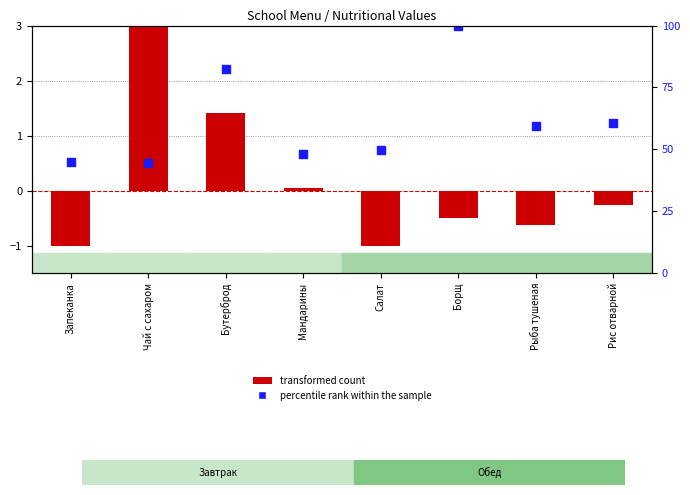

What are all the series names shown in the legend?

transformed count, percentile rank within the sample